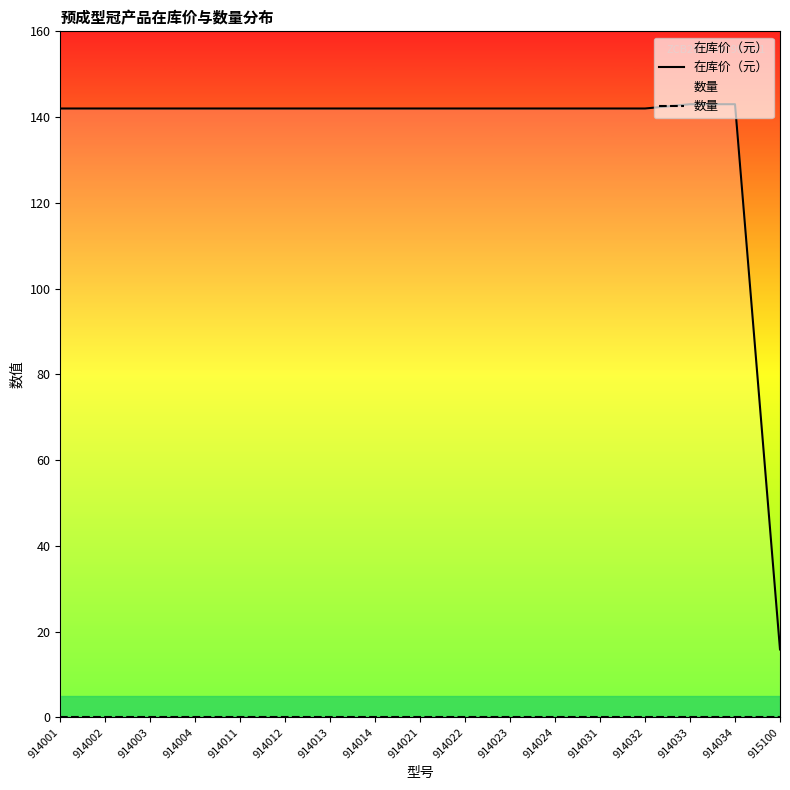

The value of 在库价（元） at 914012 is 80.9. True or false?

False